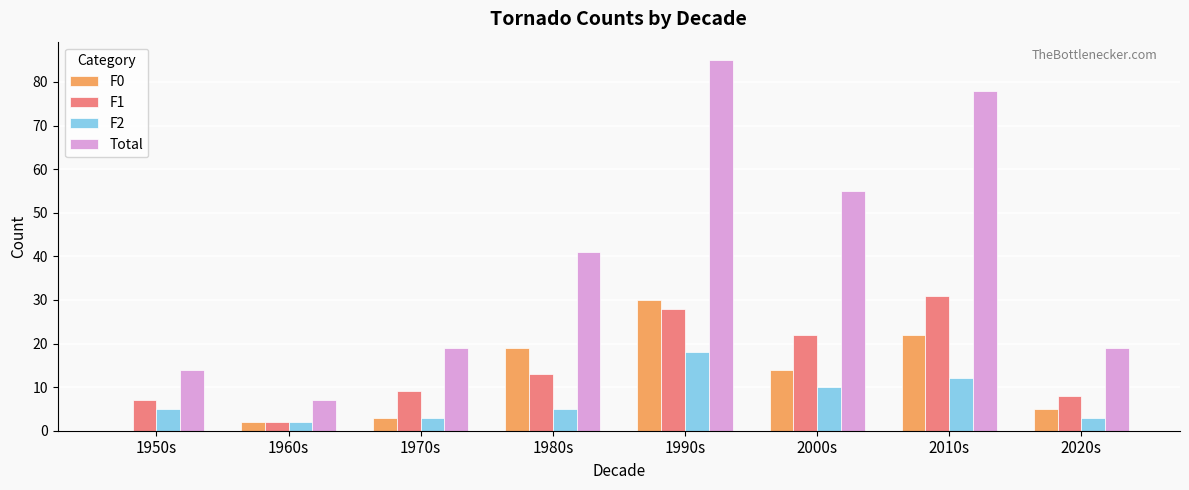

Is the value of F2 at 1970s greater than the value of F0 at 1980s?

No